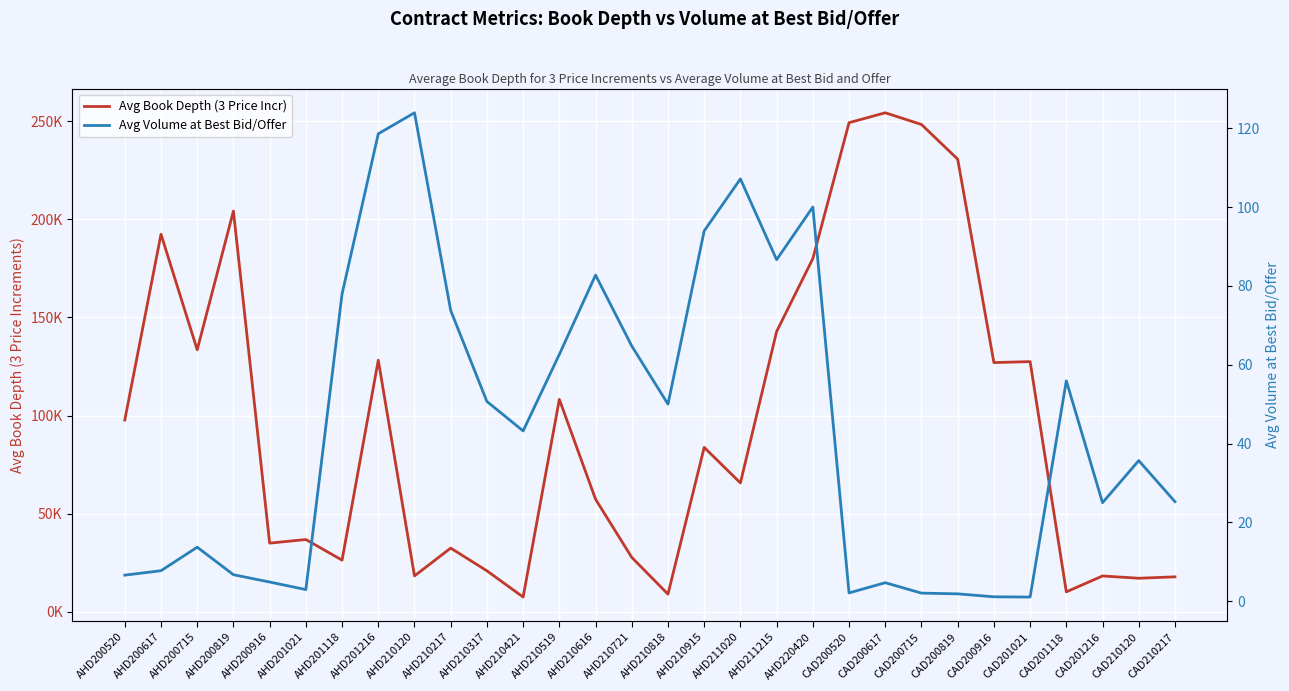

Rank the series at AHD210519 from lowest to highest value.

Avg Volume at Best Bid/Offer, Avg Book Depth (3 Price Incr)